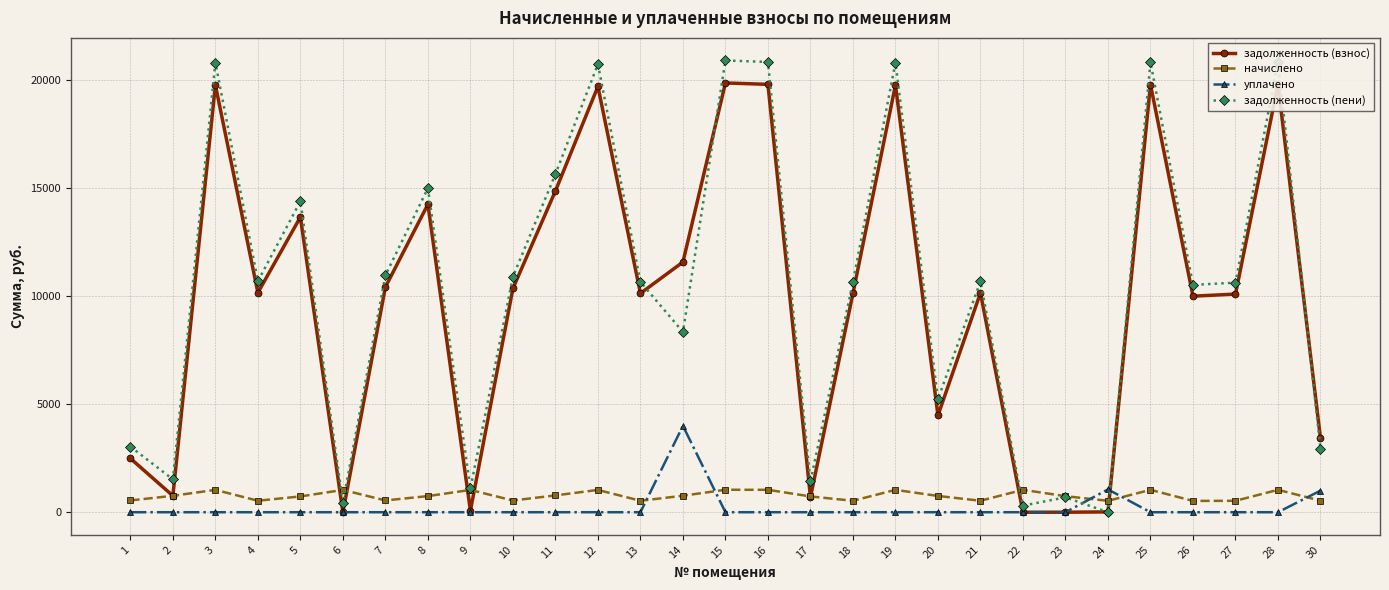

Is it true that задолженность (пени) equals 7889.4 at 20?

False